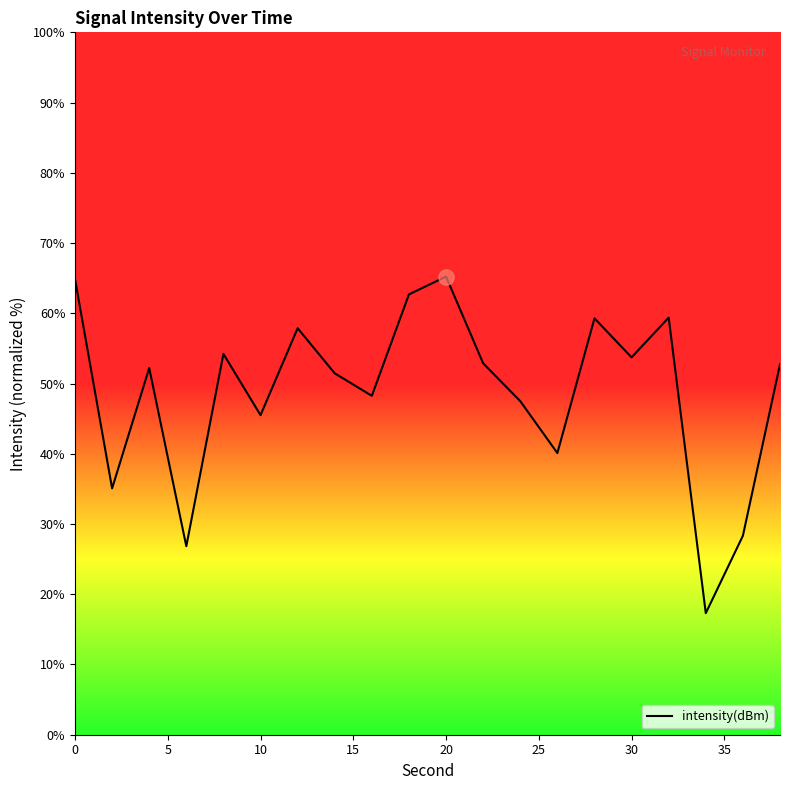

What is the ratio of the value at 25 to the value at 20?

0.8